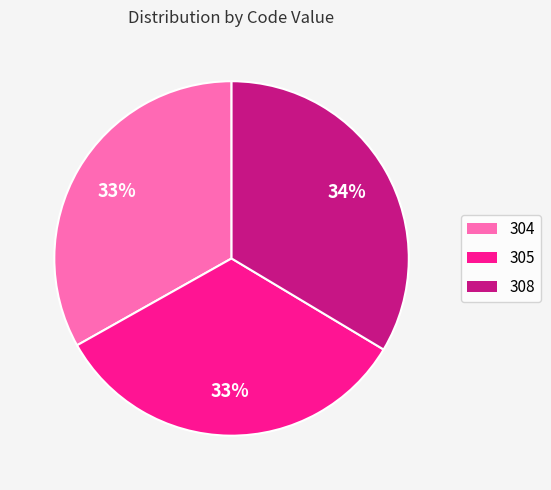

What percentage is the 305 slice, to the nearest percent?

33%